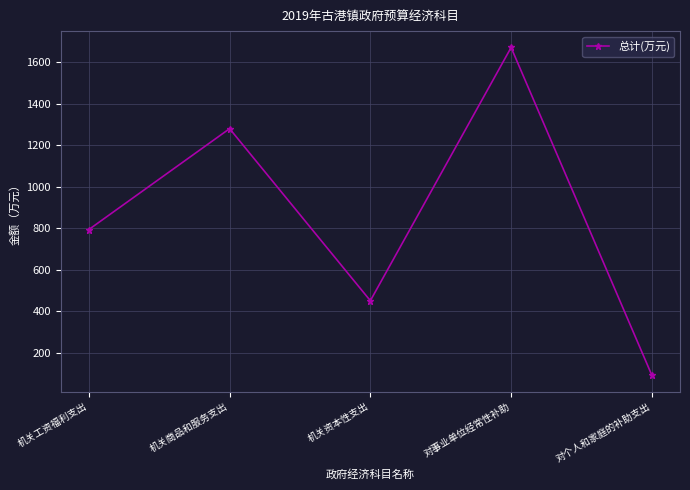

At which category does the data reach its first local valley?

机关资本性支出